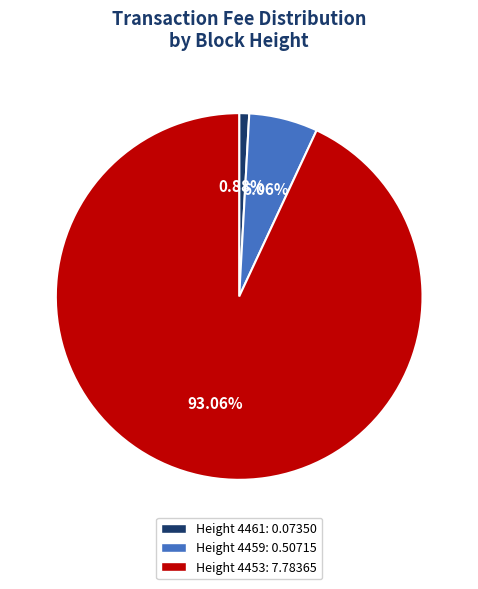

Which slice is the smallest?

Height 4461: 0.07350